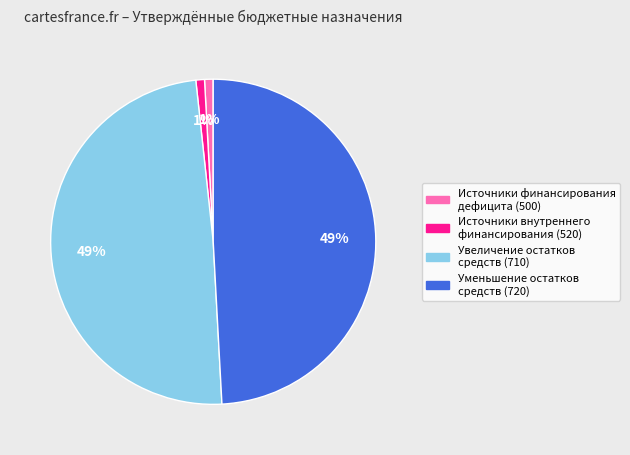

Is there a majority slice in this chart?

No